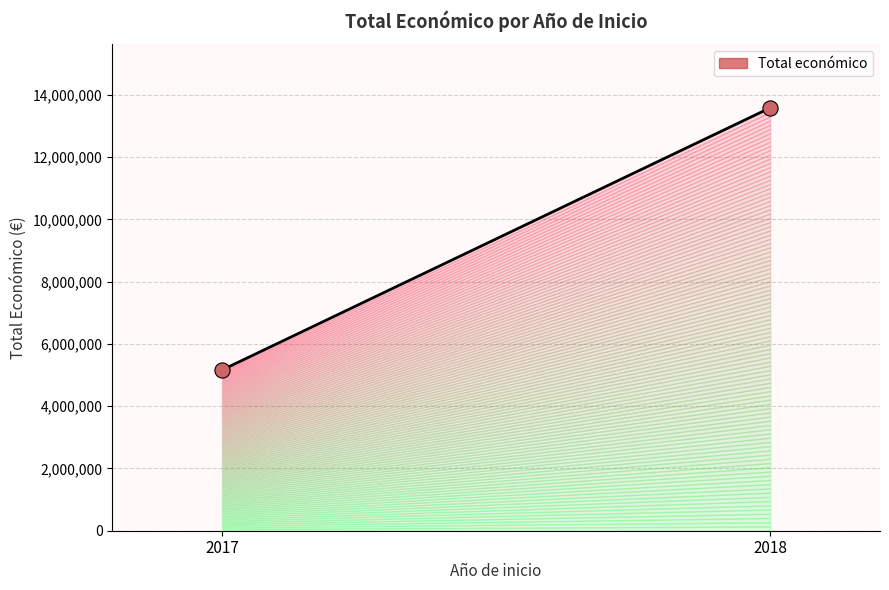

What is the range of Y values (max minus min)?

8425593